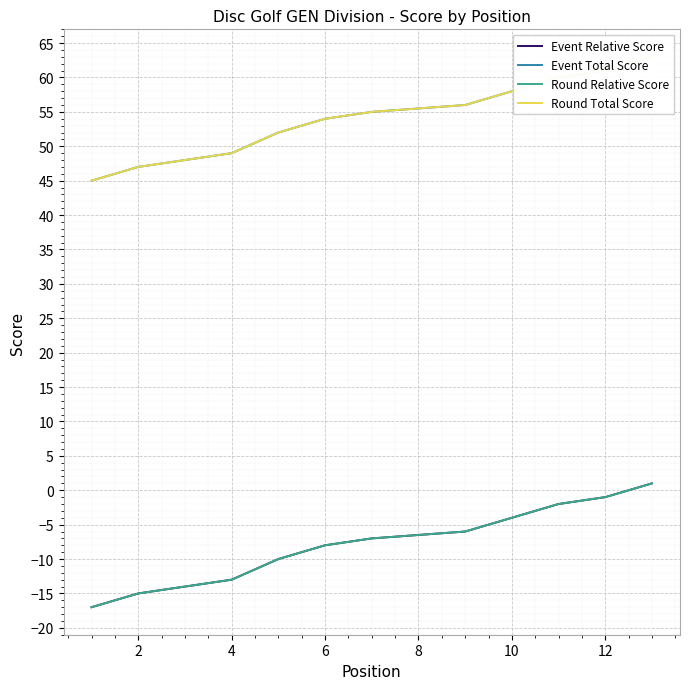

What is the difference between the second highest and second lowest values in the Event Total Score series?

14